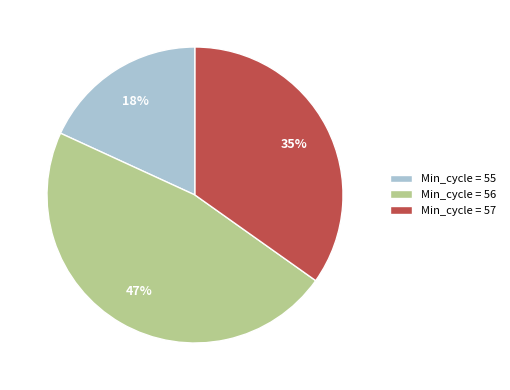

Is the sum of Min_cycle = 57 and Min_cycle = 55 greater than half?

Yes